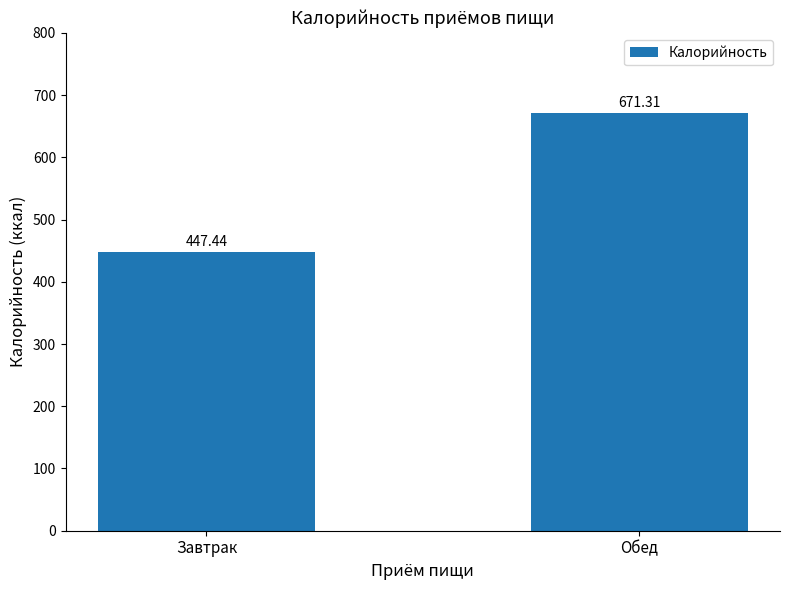

How many values exceed 671?

1